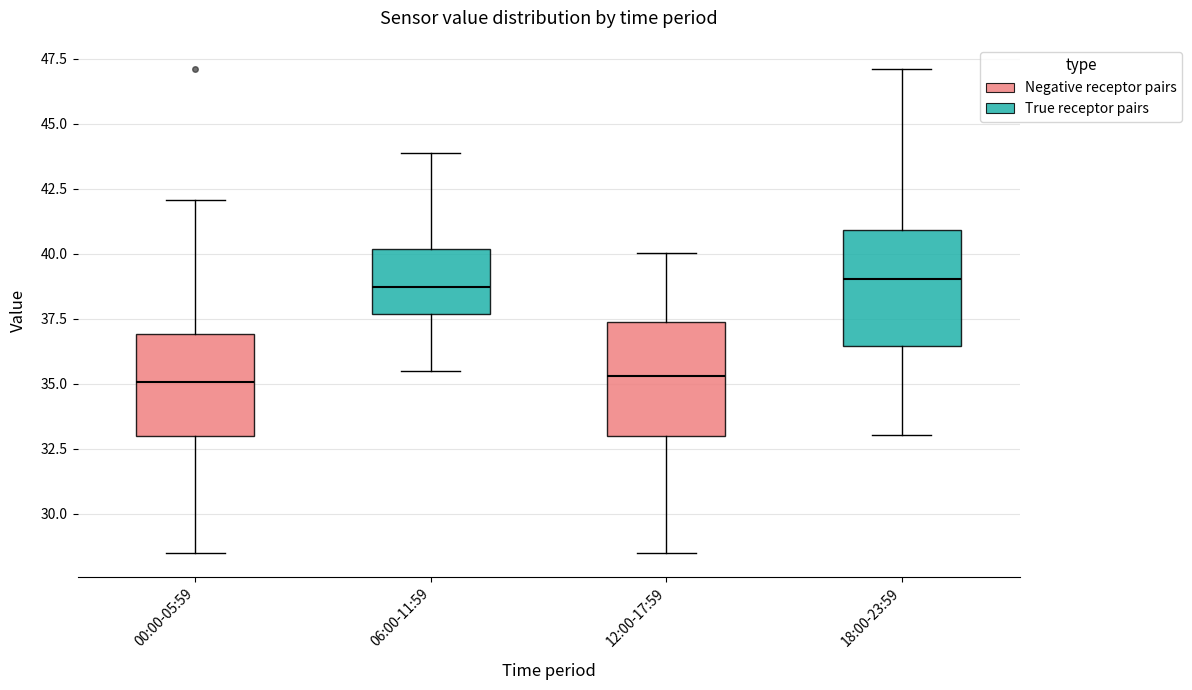

Reading left to right, transcribe this box plot: for each box, give where its median line is, the range the box spans, and where its two whiskers end, as read against the y-axis. The values are not printed on the chart, so give them approximately, as read against the axis.

00:00-05:59: median 35.0, box 33.0 to 37.0, whiskers 28.5 to 42.0
06:00-11:59: median 38.5, box 37.5 to 40.0, whiskers 35.5 to 44.0
12:00-17:59: median 35.5, box 33.0 to 37.5, whiskers 28.5 to 40.0
18:00-23:59: median 39.0, box 36.5 to 41.0, whiskers 33.0 to 47.0